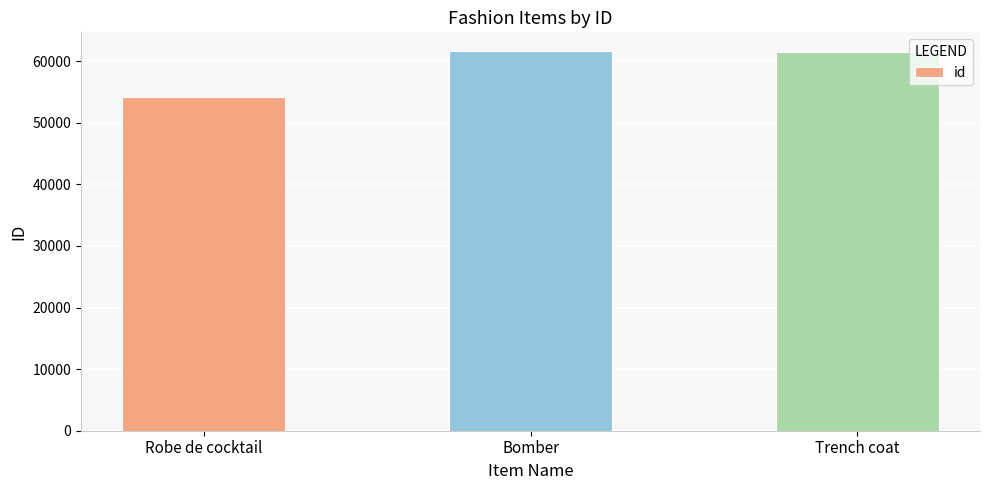

Does the chart contain stacked bars?

No